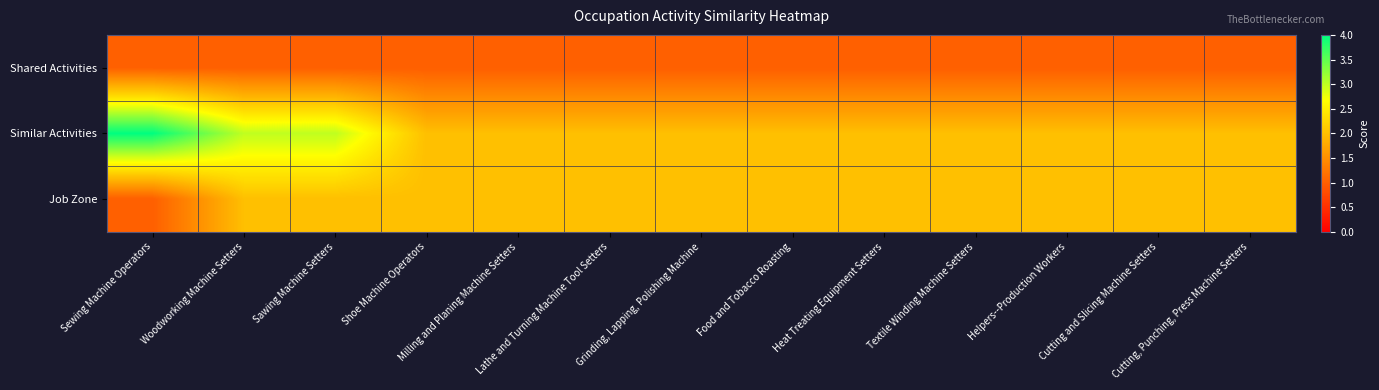

Between Woodworking Machine Setters and Cutting and Slicing Machine Setters, which is larger?

Woodworking Machine Setters